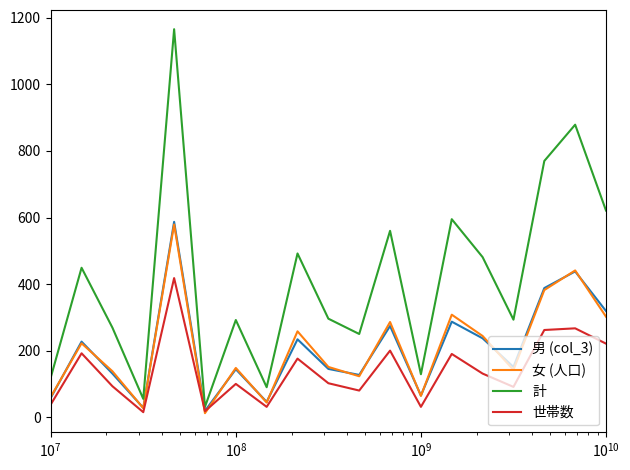

How many interior local valleys does the 女 (人口) series have?

6